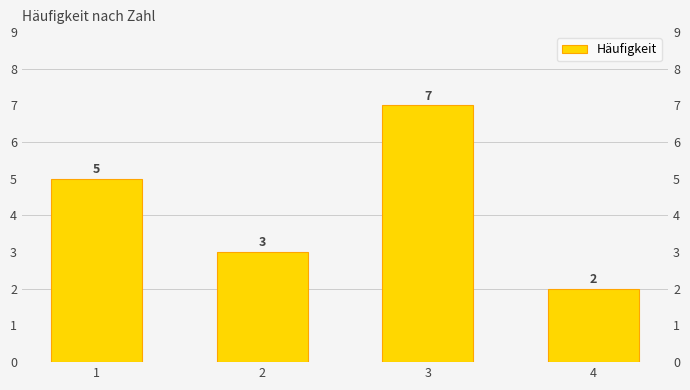

True or false: the data shows 1 at 2.

False